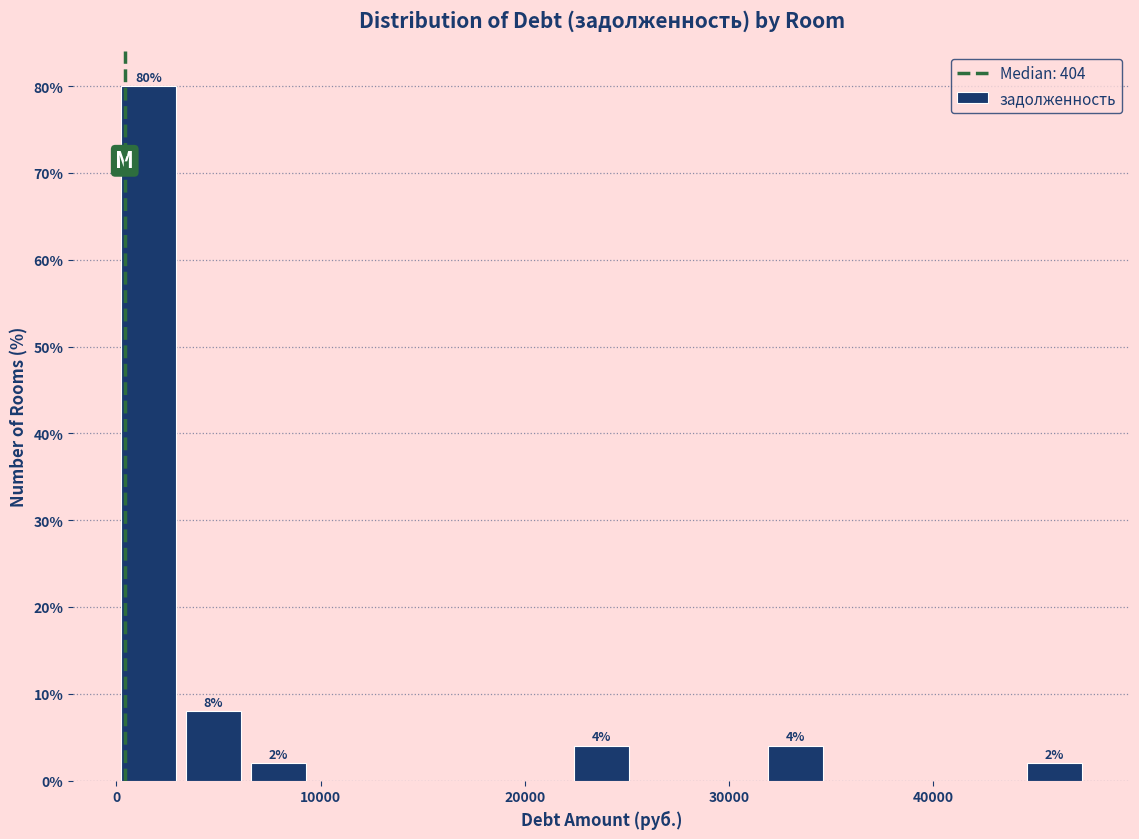

Read against the x-axis, roughly where is the centre of the tallest bar?

2000